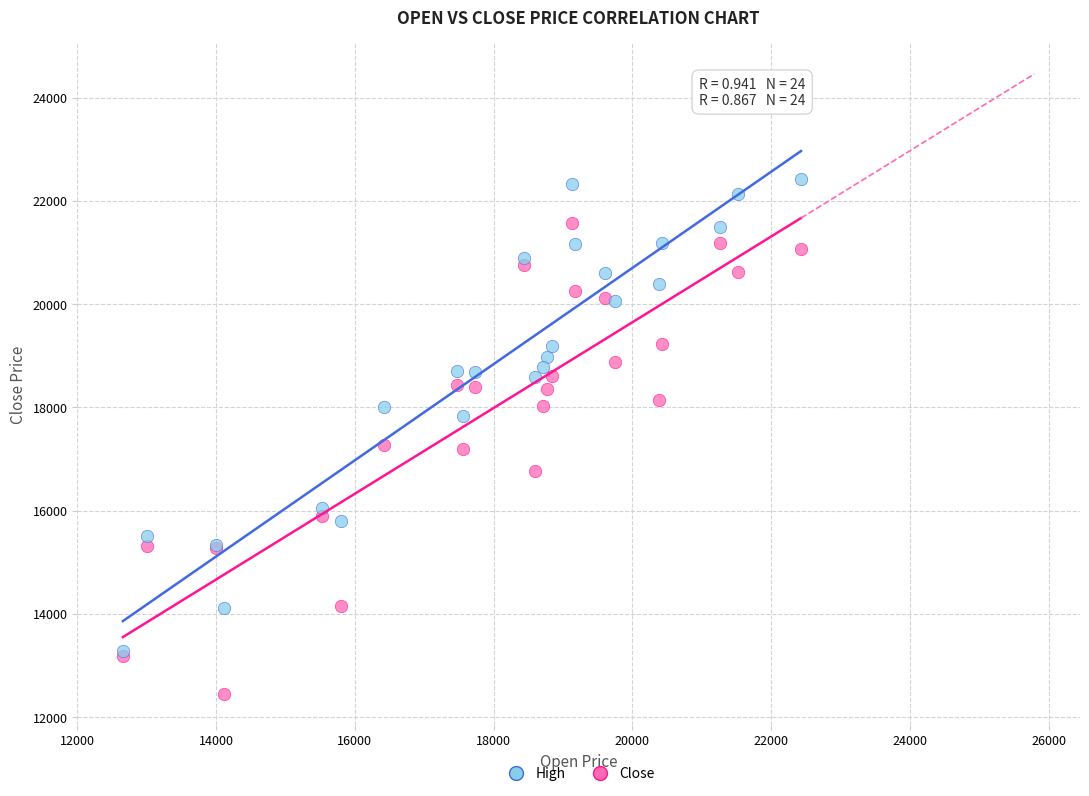

What are all the series names shown in the legend?

High, Close